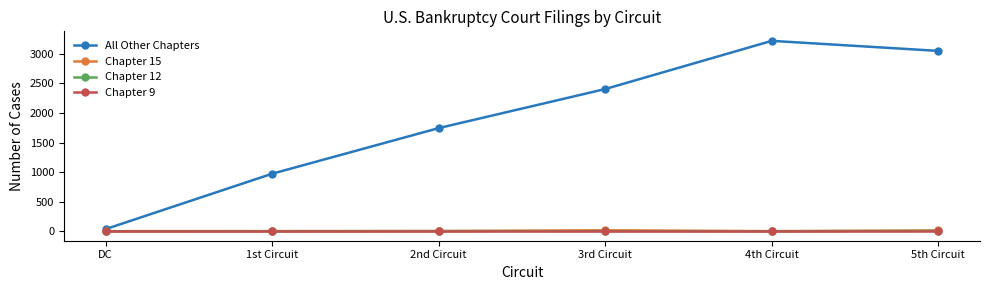

The Chapter 12 series shows 0 at DC. True or false?

True